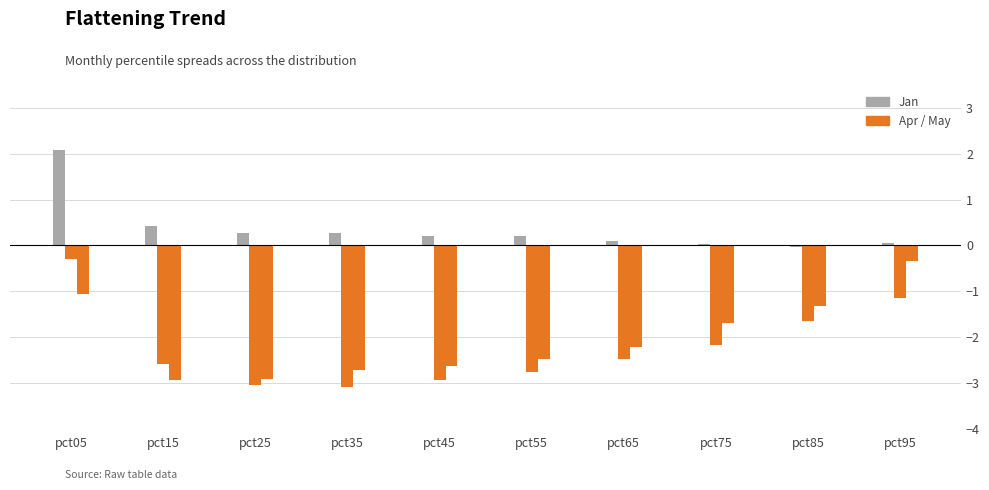

What is the spread (max minus min) of values at pct85?

1.6